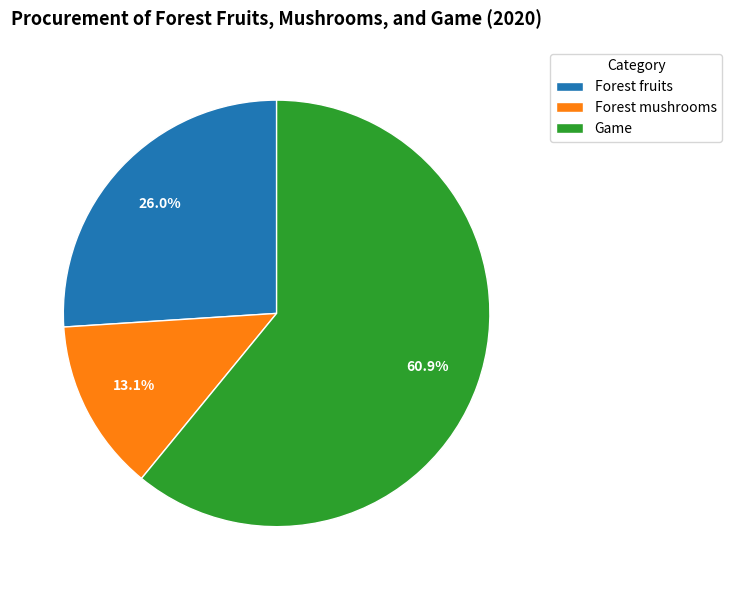

Which category has the smallest portion of the pie?

Forest mushrooms